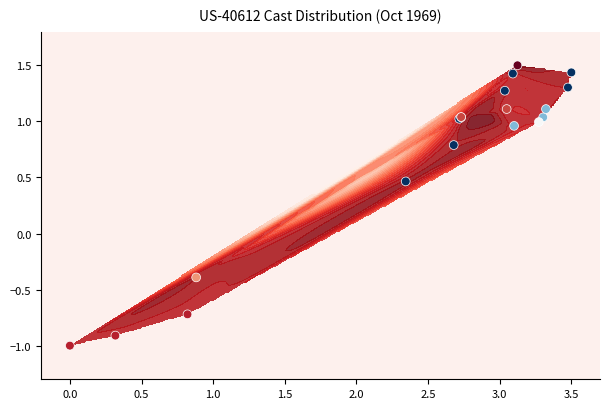

What is the maximum value shown in the chart?

1.5